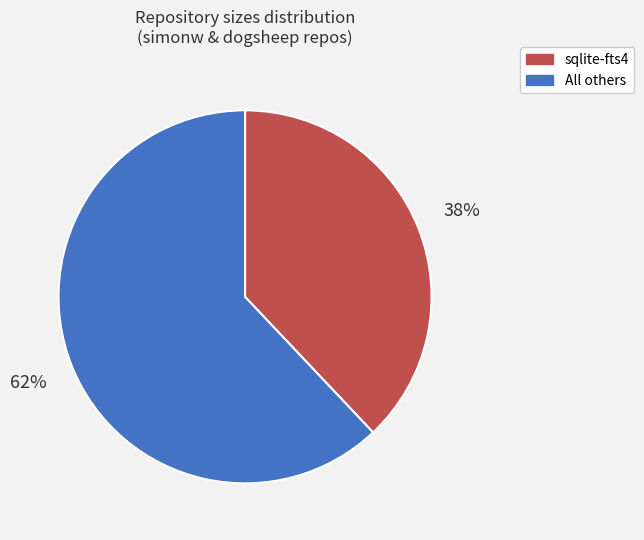

To the nearest percent, what is the difference between the largest and smallest slice percentages?

24%